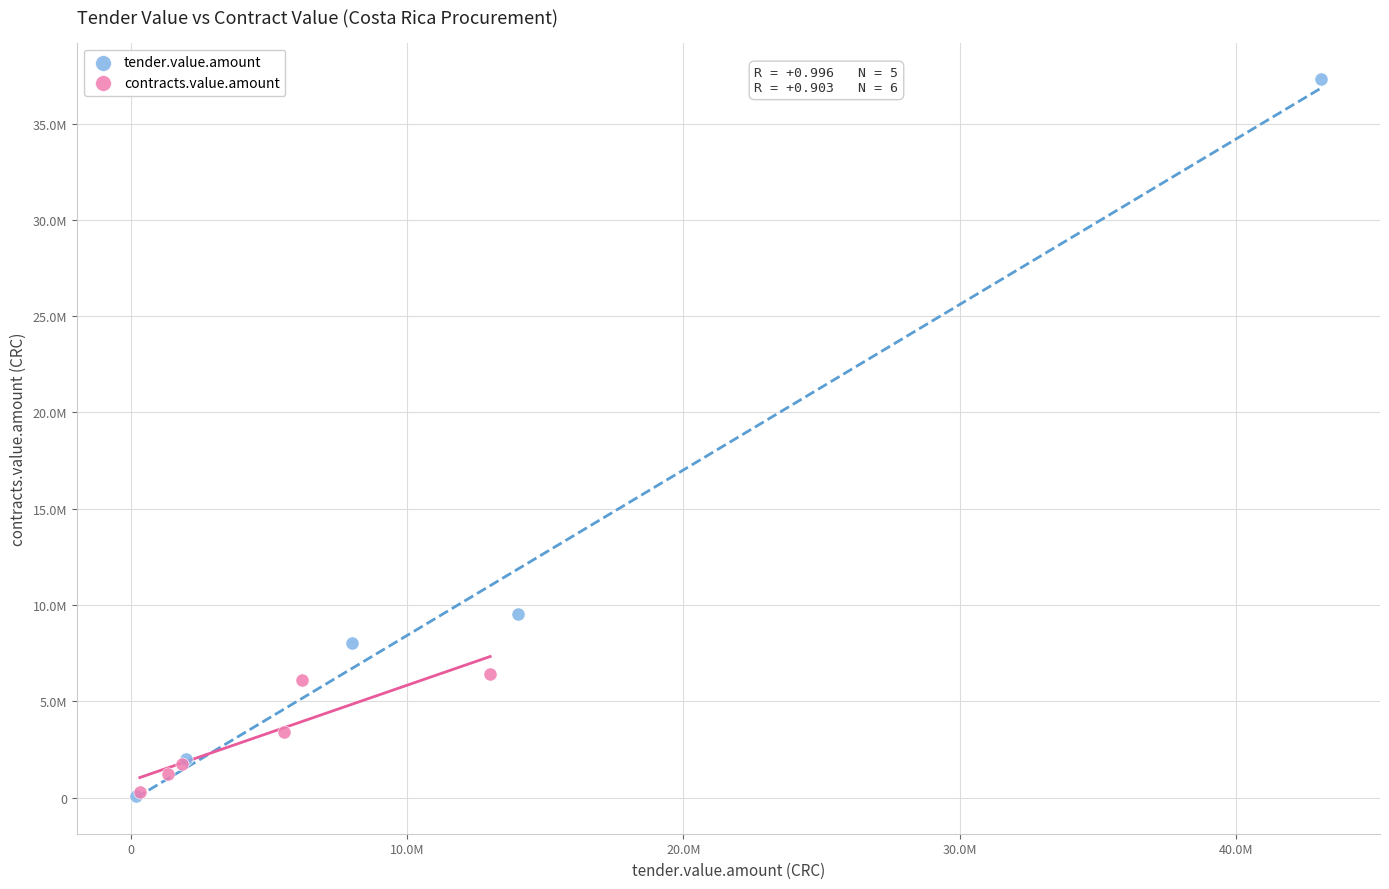

What are all the series names shown in the legend?

tender.value.amount, contracts.value.amount